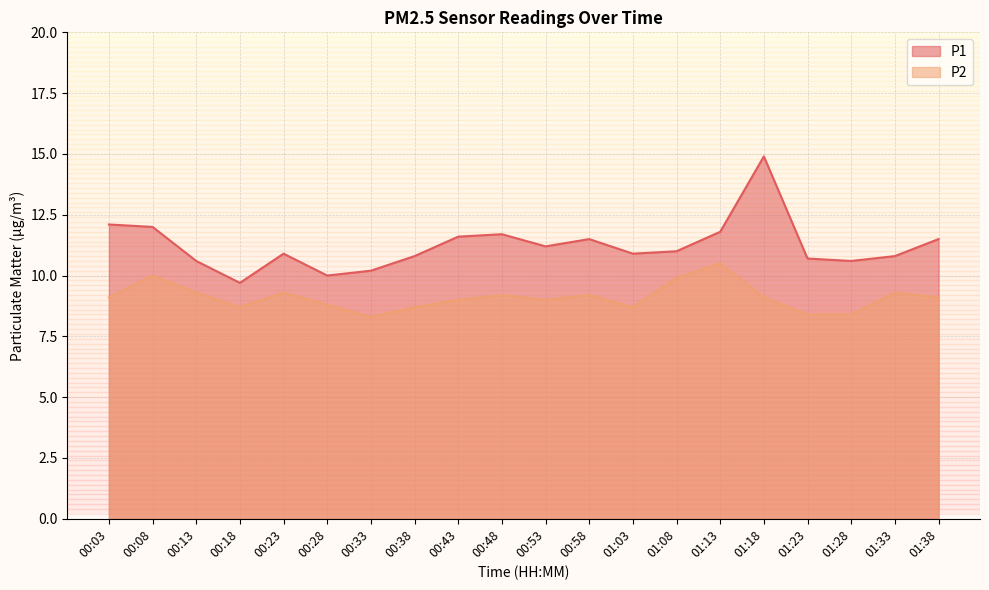

Between 00:43 and 01:18, which is larger?

01:18